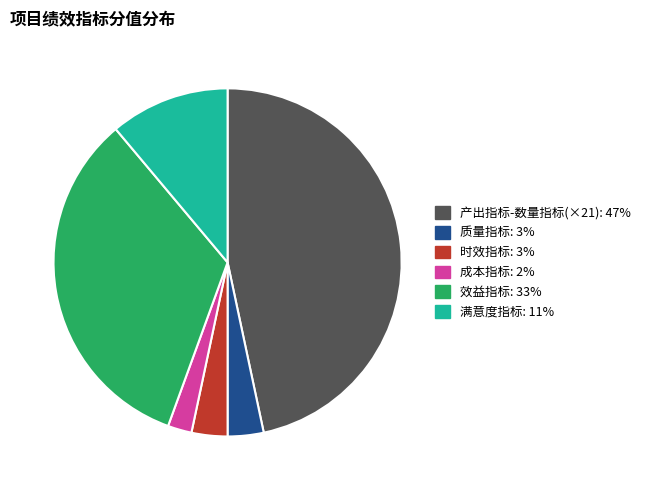

Is there any slice that represents more than half of the pie?

No